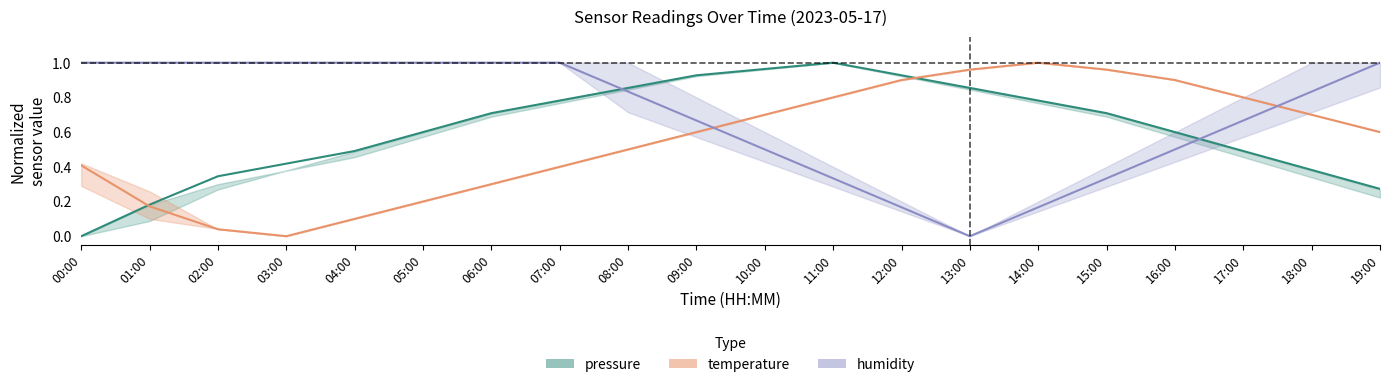

Rank the series by their average value, from lowest to highest.

temperature, pressure, humidity